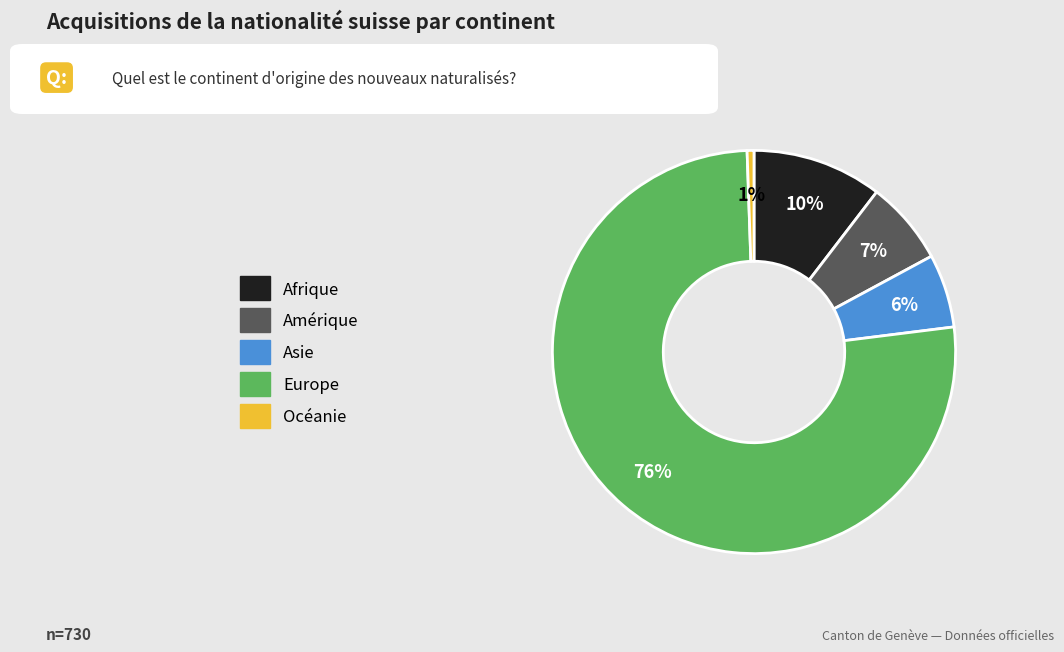

How many slices are in this pie chart?

5